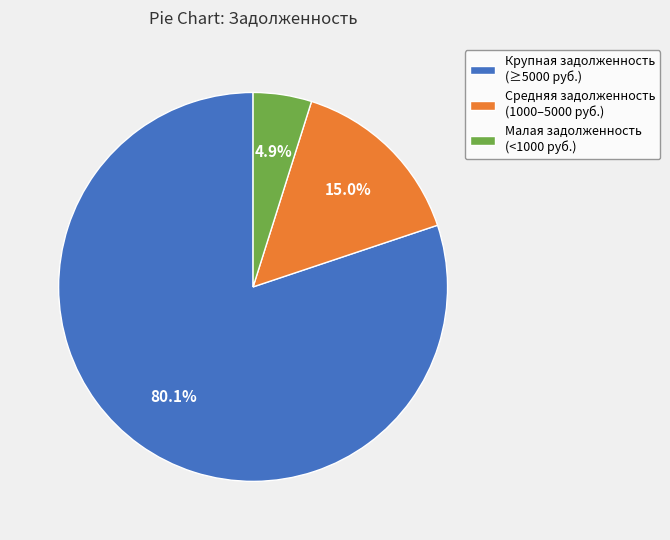

Does any single category account for the majority?

Yes